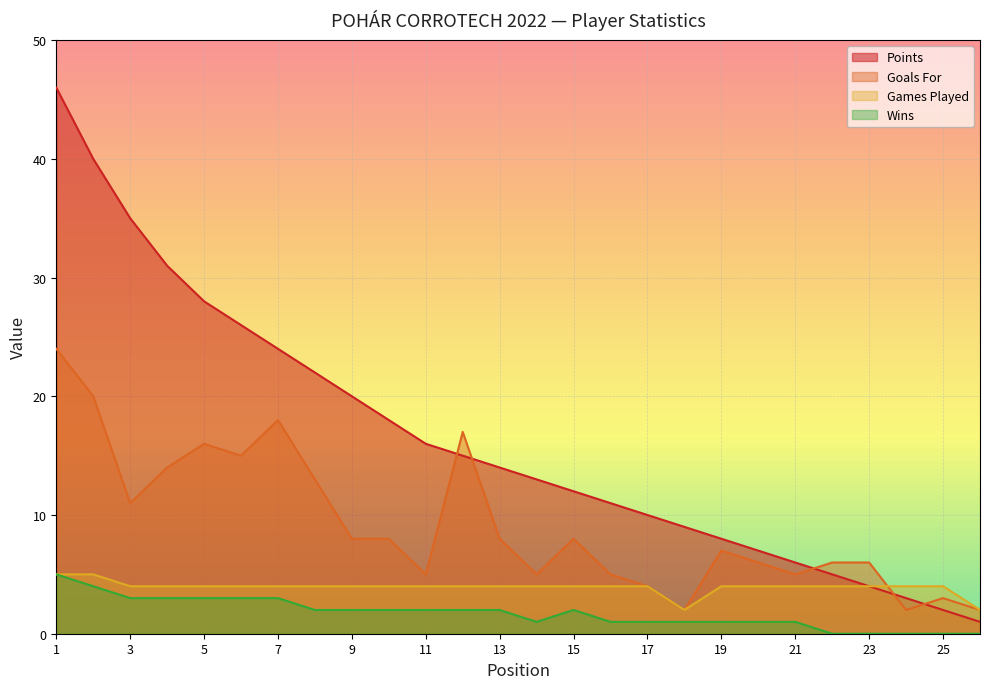

Reading right to left, list all the values displayed in this chart.

Games Played: 2	4	4	4	4	4	4	4	2	4	4	4	4	4	4	4	4	4	4	4	4	4	4	4	5	5
Wins: 0	0	0	0	0	1	1	1	1	1	1	2	1	2	2	2	2	2	2	3	3	3	3	3	4	5
Goals For: 2	3	2	6	6	5	6	7	2	4	5	8	5	8	17	5	8	8	13	18	15	16	14	11	20	24
Points: 1	2	3	4	5	6	7	8	9	10	11	12	13	14	15	16	18	20	22	24	26	28	31	35	40	46